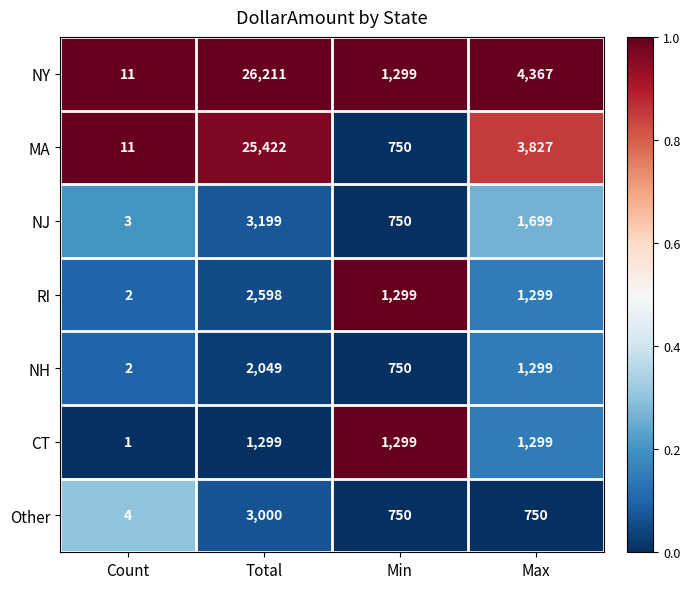

Count the number of data series in this chart.

7